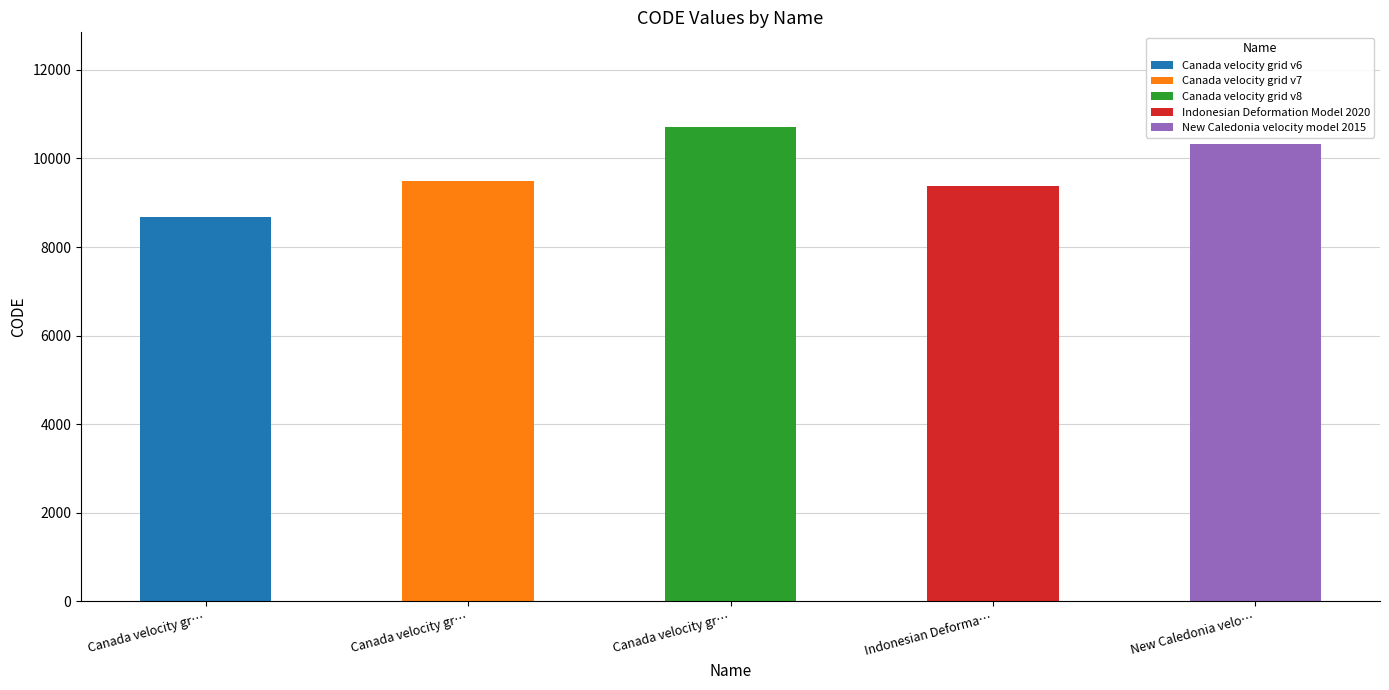

List the labels in order of value, smallest first.

Canada velocity grid v6, Indonesian Deformation Model 2020, Canada velocity grid v7, New Caledonia velocity model 2015, Canada velocity grid v8